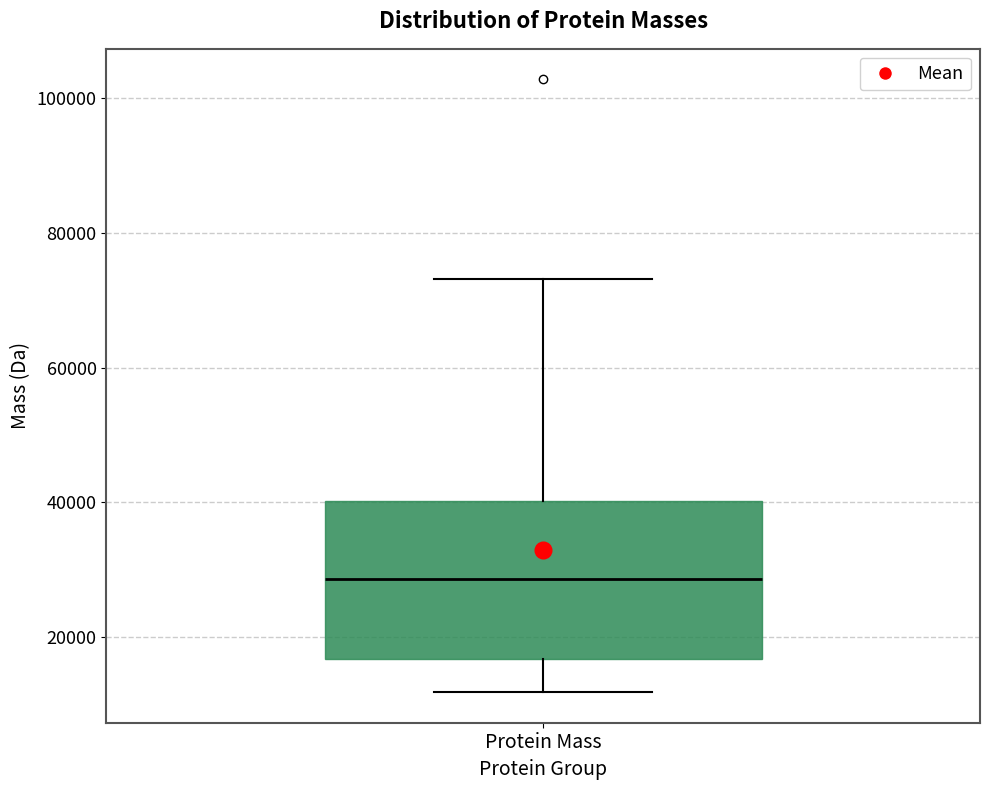

Read this box plot against the y-axis: the position of the median line, the range covered by the box, and the ends of both whiskers. The values are not printed on the chart, so give them approximately, as read against the axis.

median 28000, box 16000 to 40000, whiskers 12000 to 74000